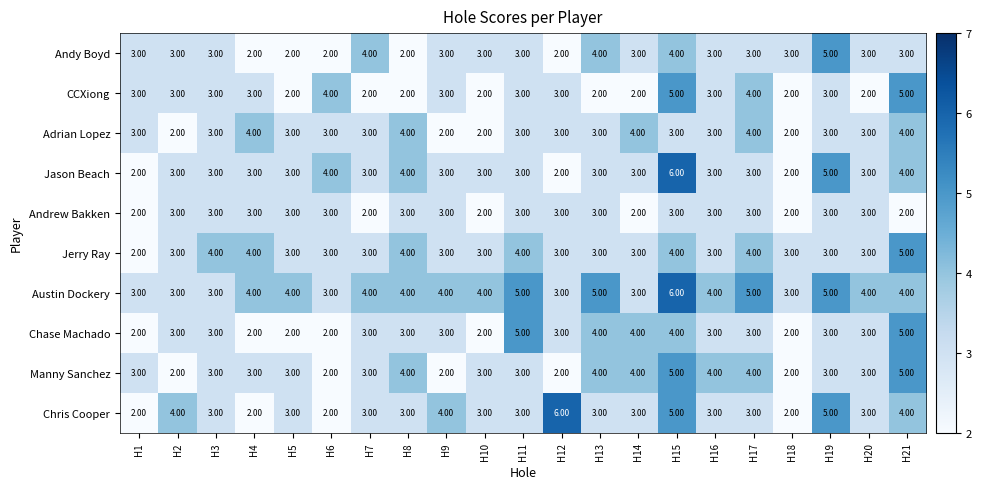

What is the sum of the Adrian Lopez values at H18 and H17?

6